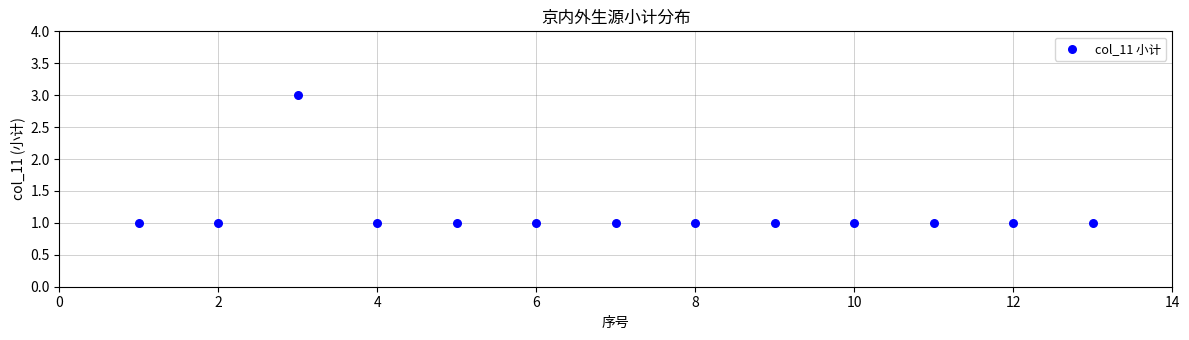

What is the range of X values (max minus min)?

12